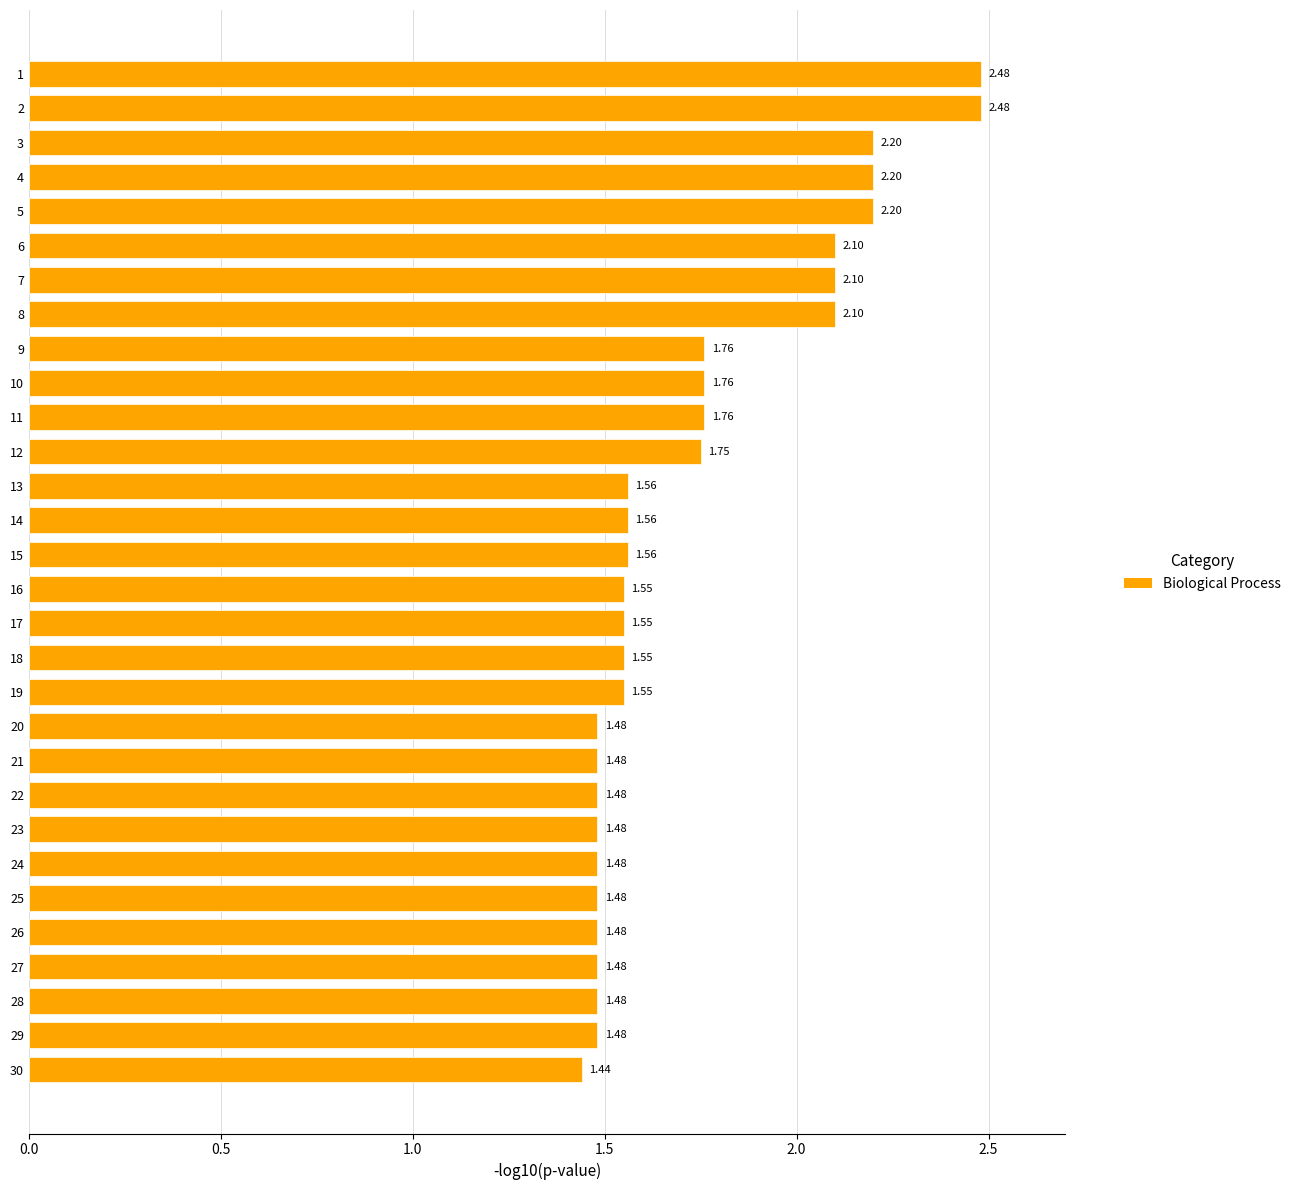

Does the chart contain stacked bars?

No